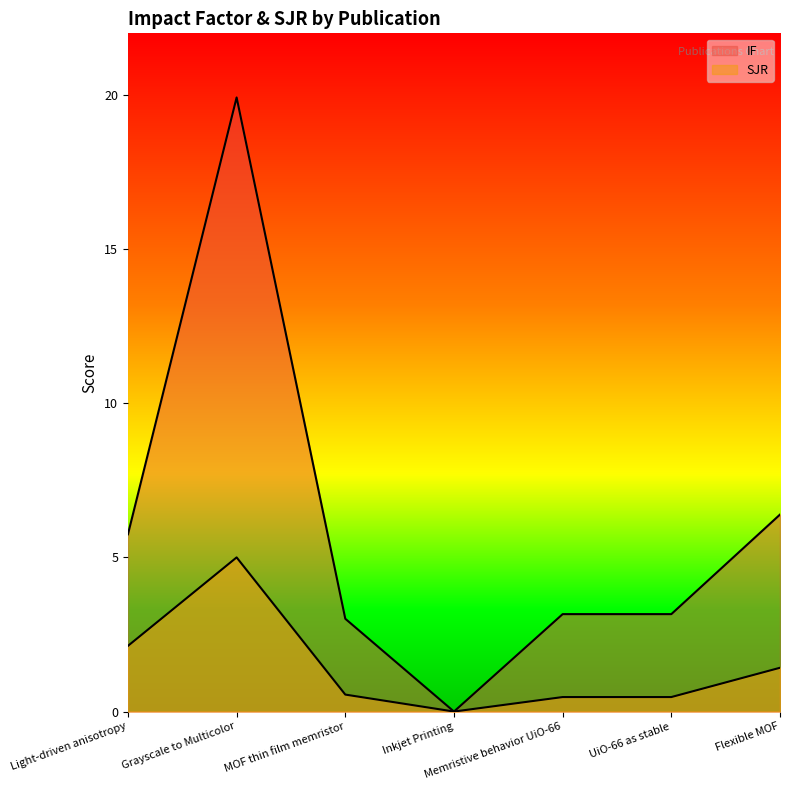

Rank the categories by SJR value from highest to lowest.

Grayscale to Multicolor, Light-driven anisotropy, Flexible MOF, MOF thin film memristor, Memristive behavior UiO-66, UiO-66 as stable, Inkjet Printing